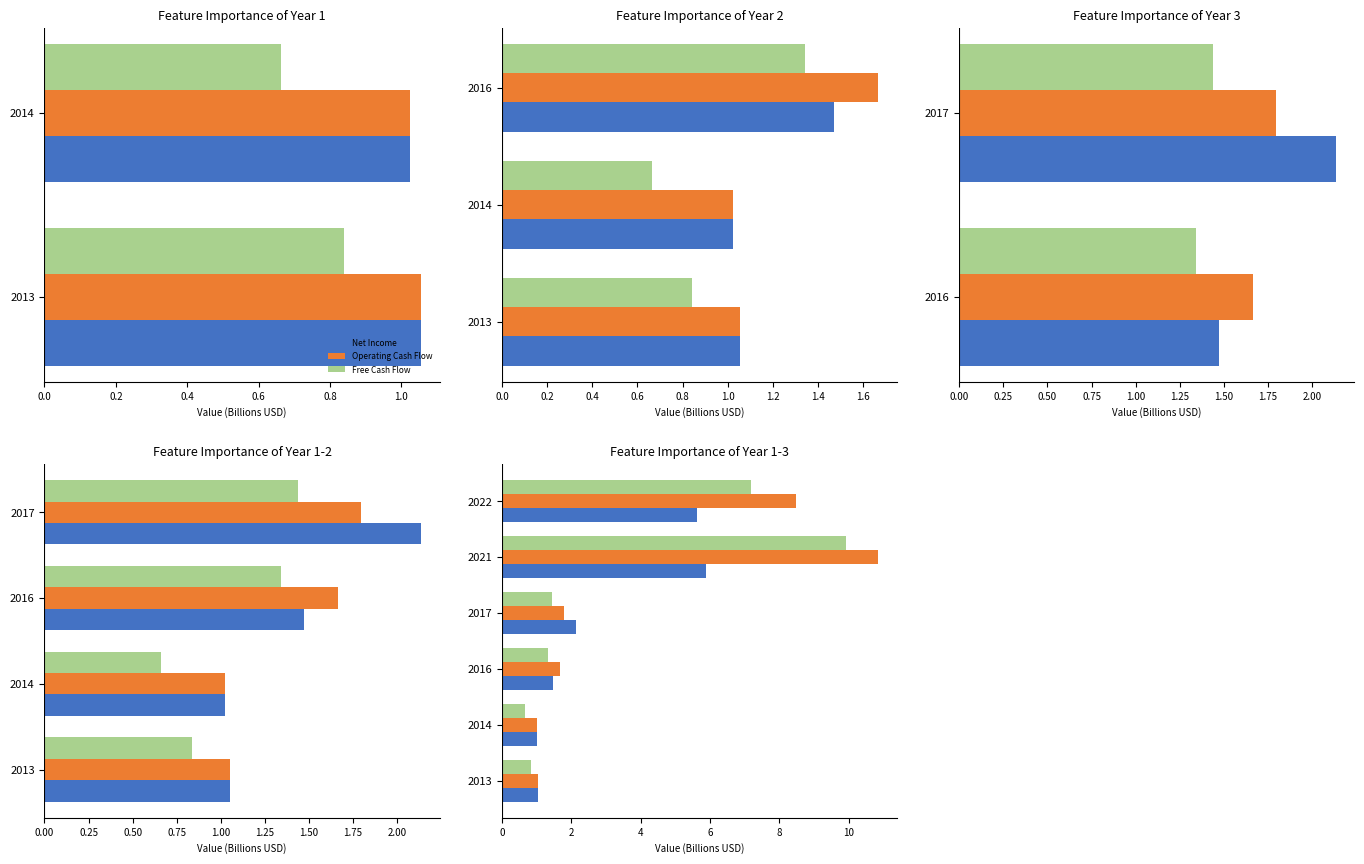

What is the sum of all Operating Cash Flow values?

24.9